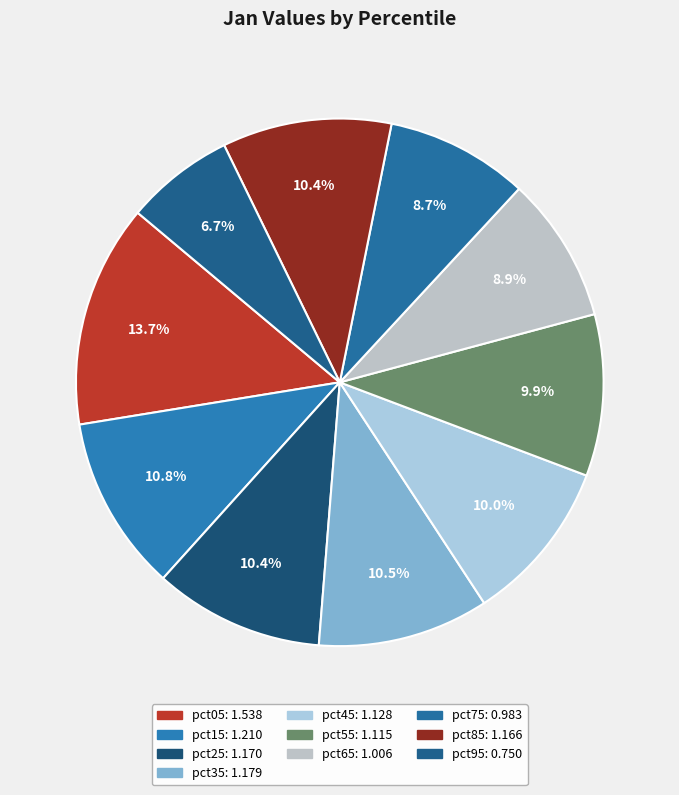

Which category has the biggest portion of the pie?

pct05